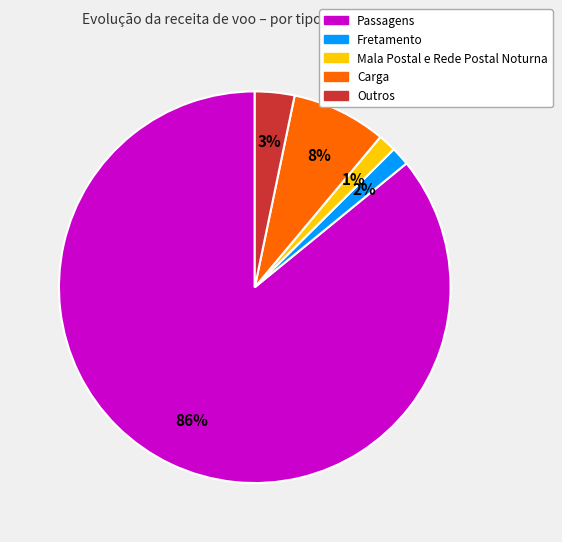

What percentage is the Mala Postal e Rede Postal Noturna slice, to the nearest percent?

1%